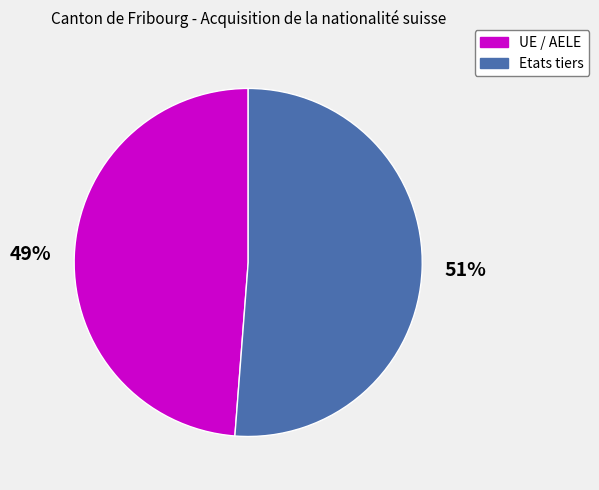

How many slices are in this pie chart?

2